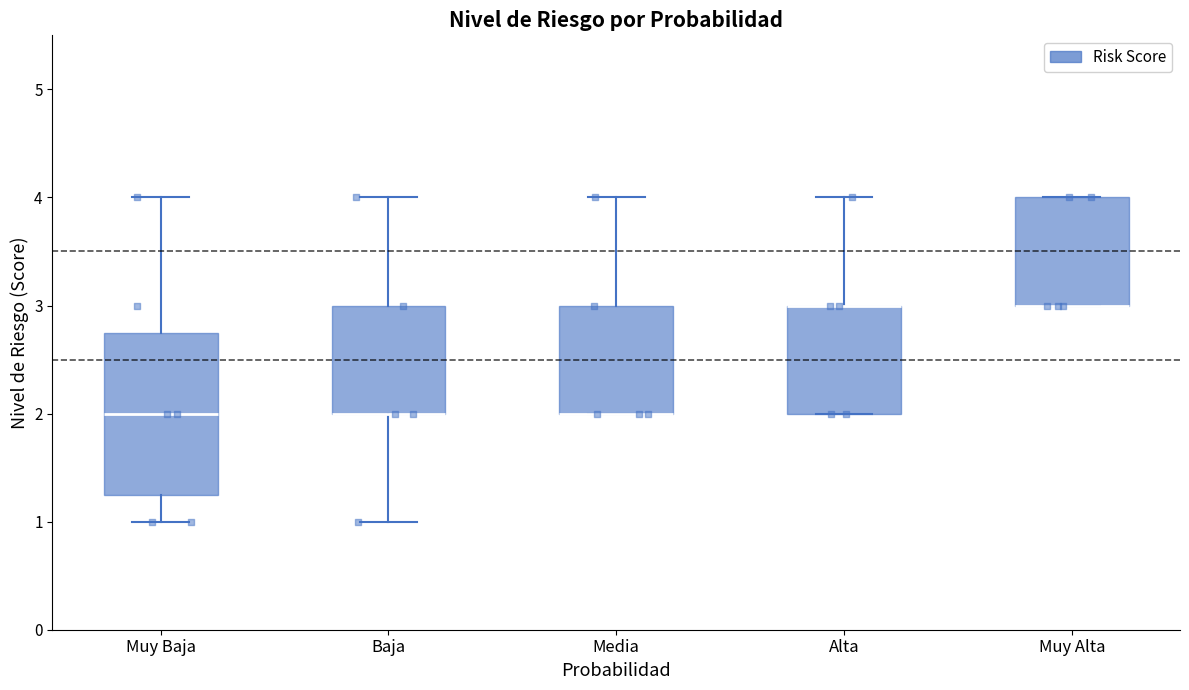

Which box is the tallest, from its lower edge to its upper edge?

Muy Baja